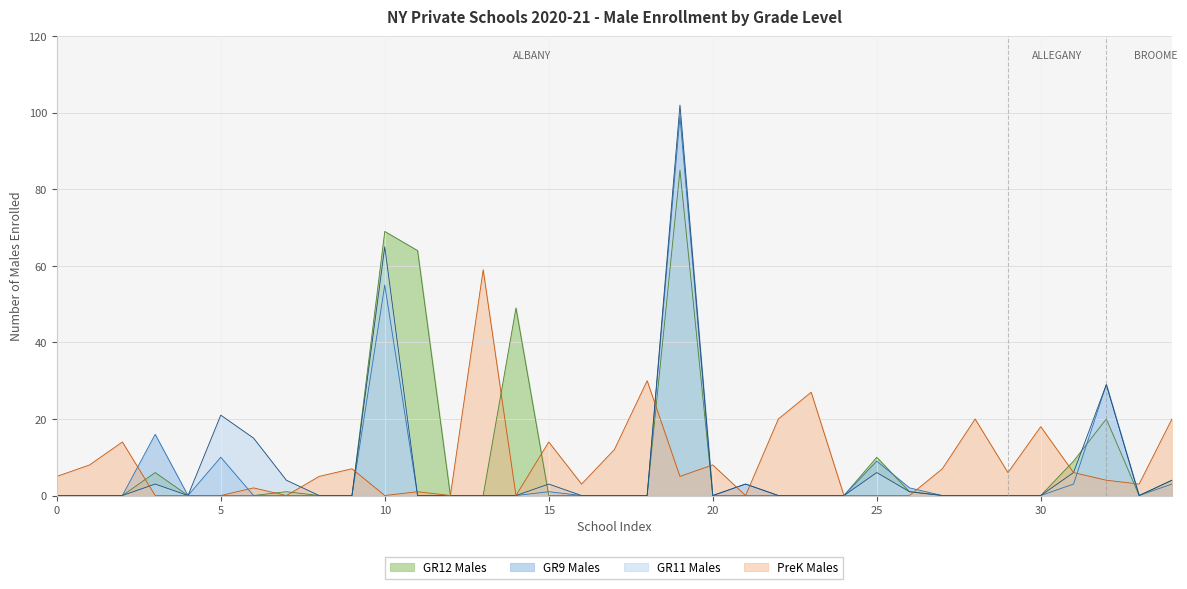

The value of GR11 Males at 13 is -45. True or false?

False